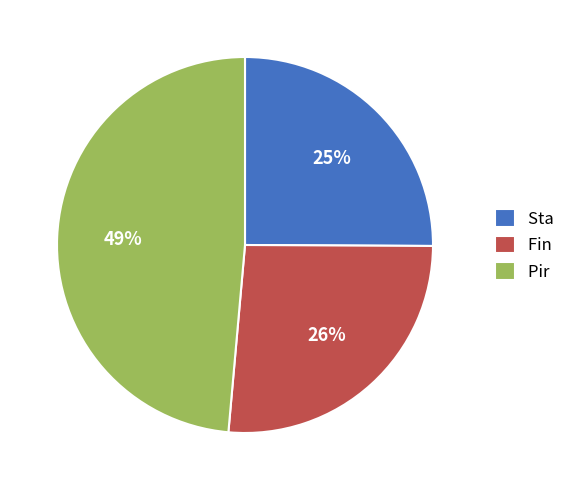

Approximately how many times larger is the value at Sta compared to Pir?

0.5